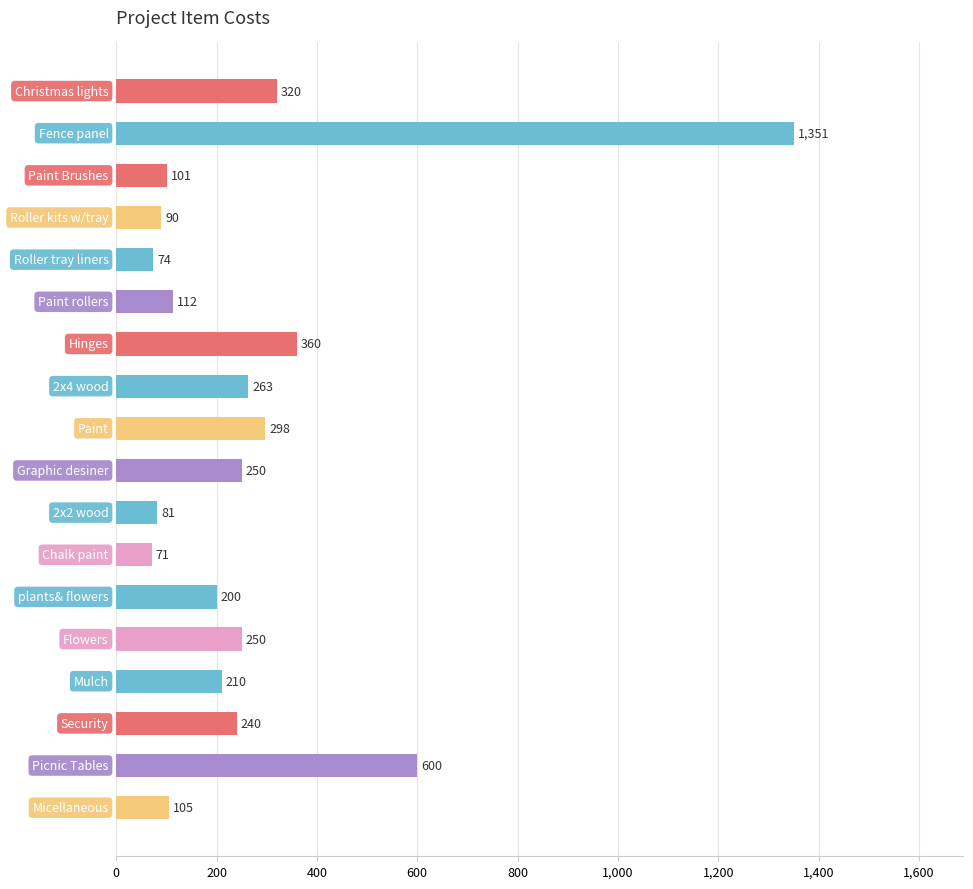

What is the minimum value shown in the chart?

71.1